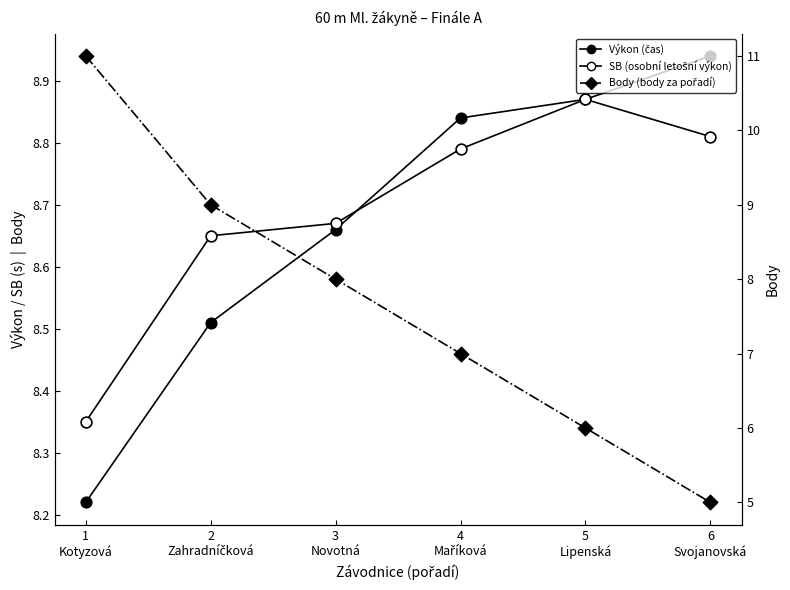

Which series has the largest Y range (max minus min)?

Body